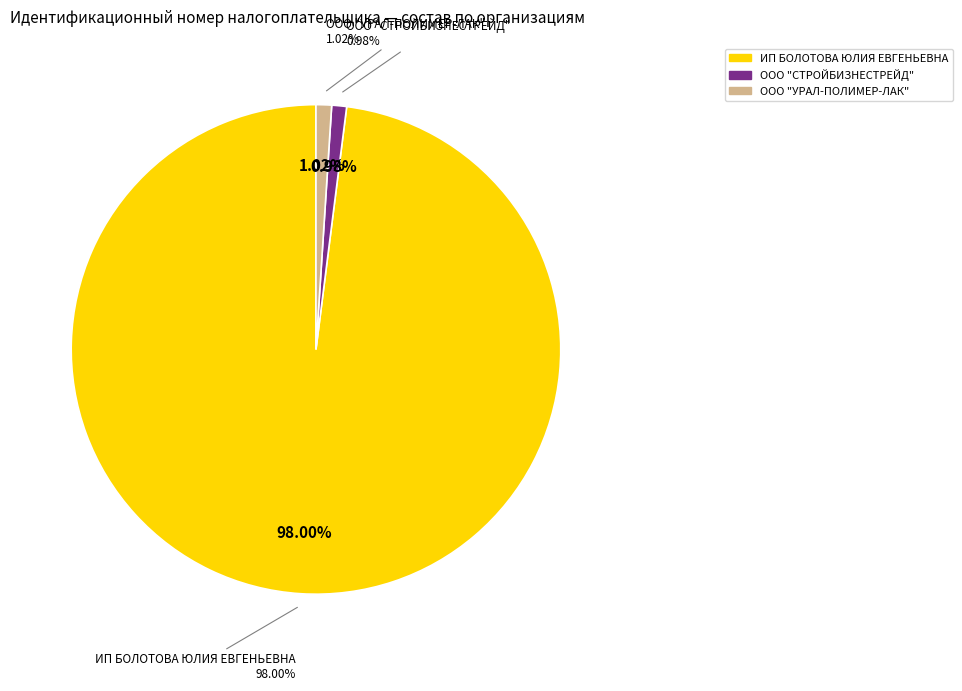

Rank the categories by value from highest to lowest.

ИП БОЛОТОВА ЮЛИЯ ЕВГЕНЬЕВНА, ООО "УРАЛ-ПОЛИМЕР-ЛАК", ООО "СТРОЙБИЗНЕСТРЕЙД"